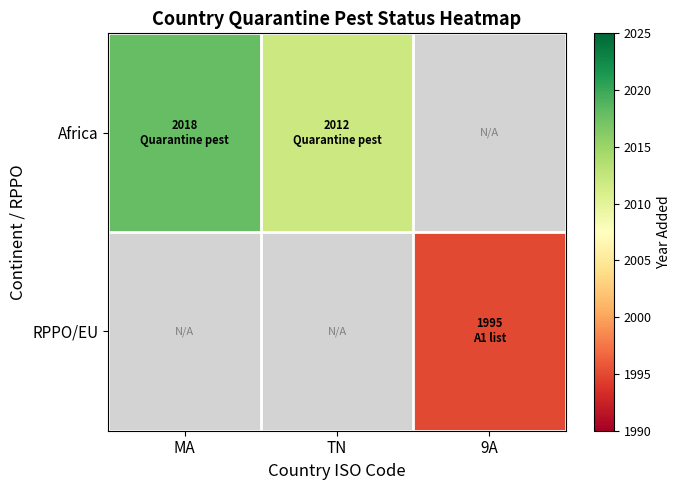

Count the number of data series in this chart.

2